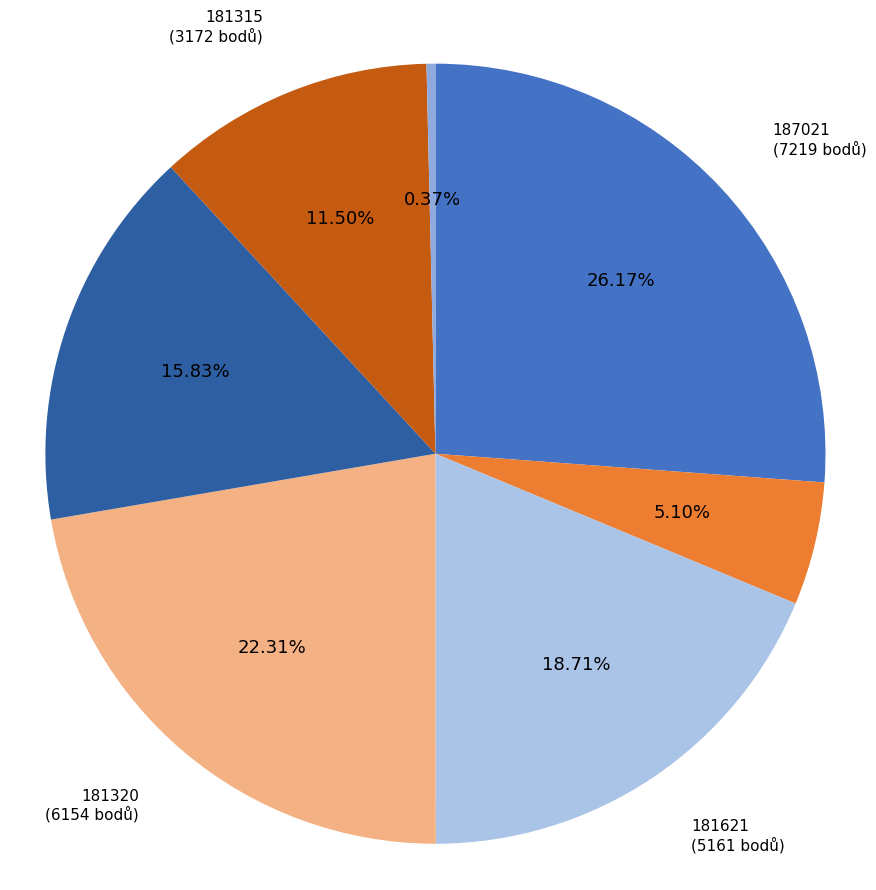

To the nearest percent, what is the difference between the largest and smallest slice percentages?

26%